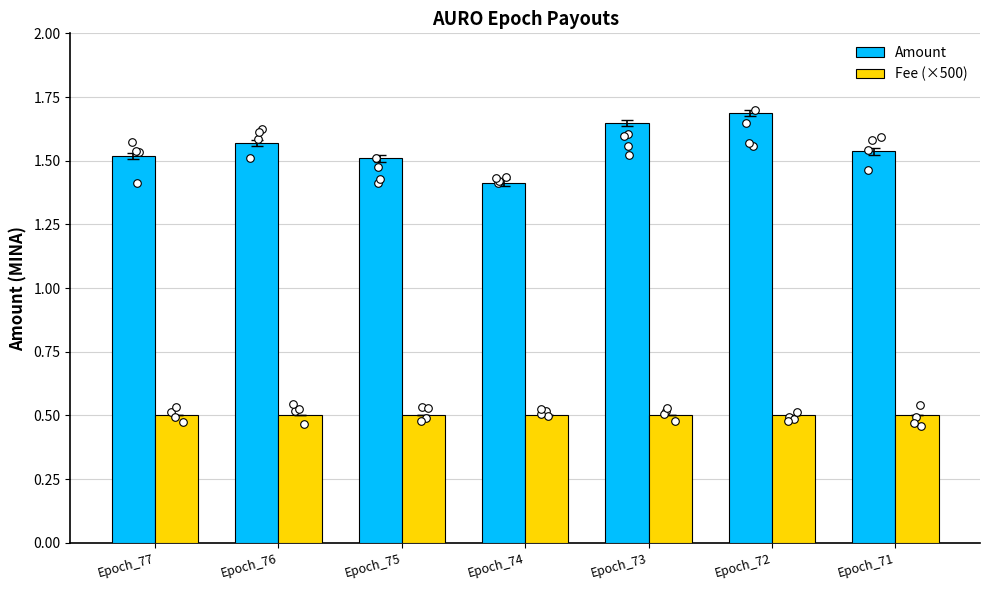

At which category is the sum across all series the highest?

Epoch_72